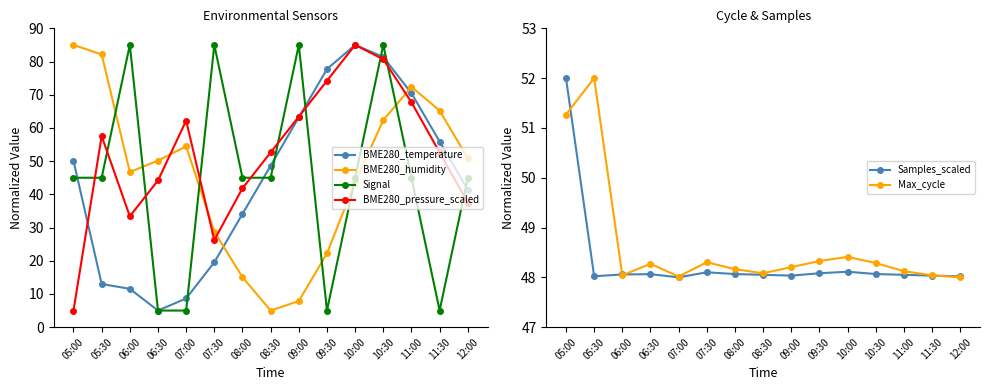

Which series changed the most between 07:00 and 08:00?

Signal